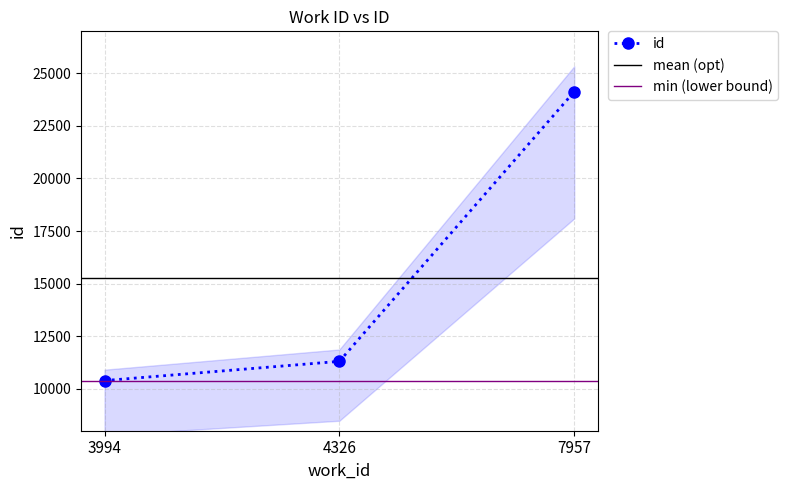

What is the minimum value shown in the chart?

10385